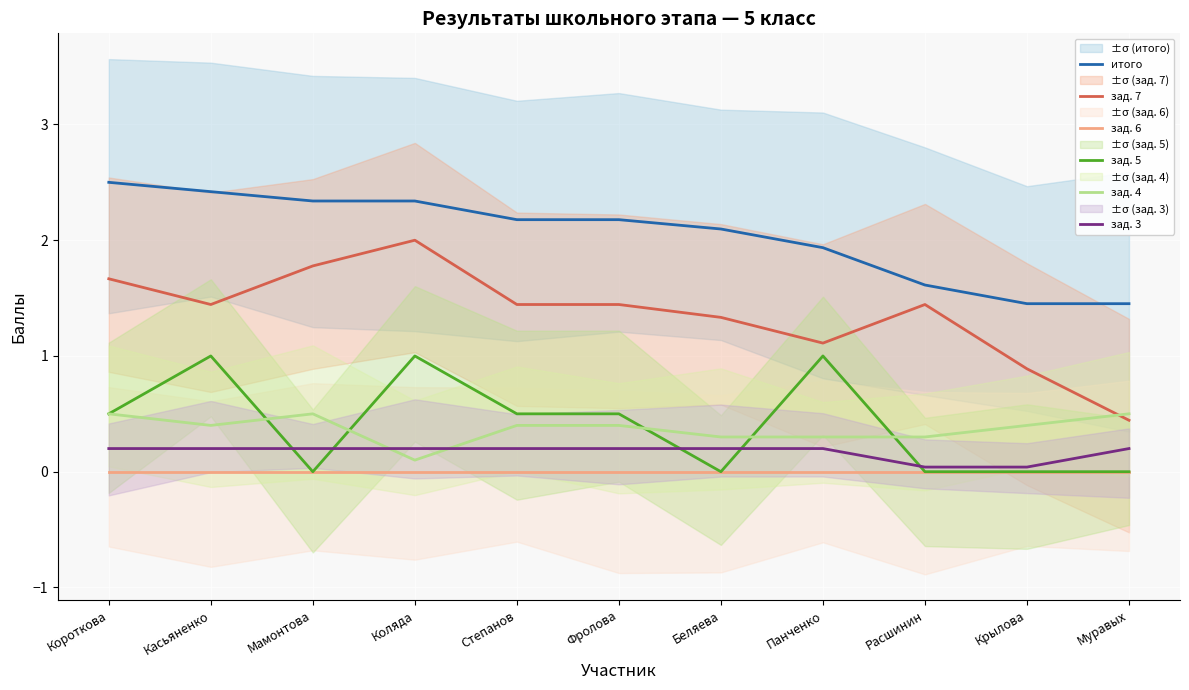

What is the average value of the зад. 5 series?

0.4